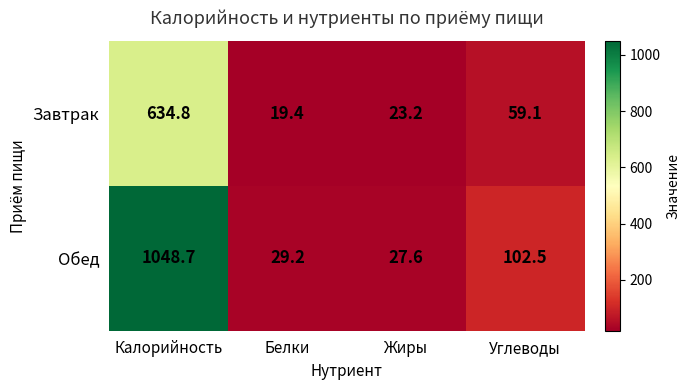

Where does the Обед series first go above 102?

Калорийность